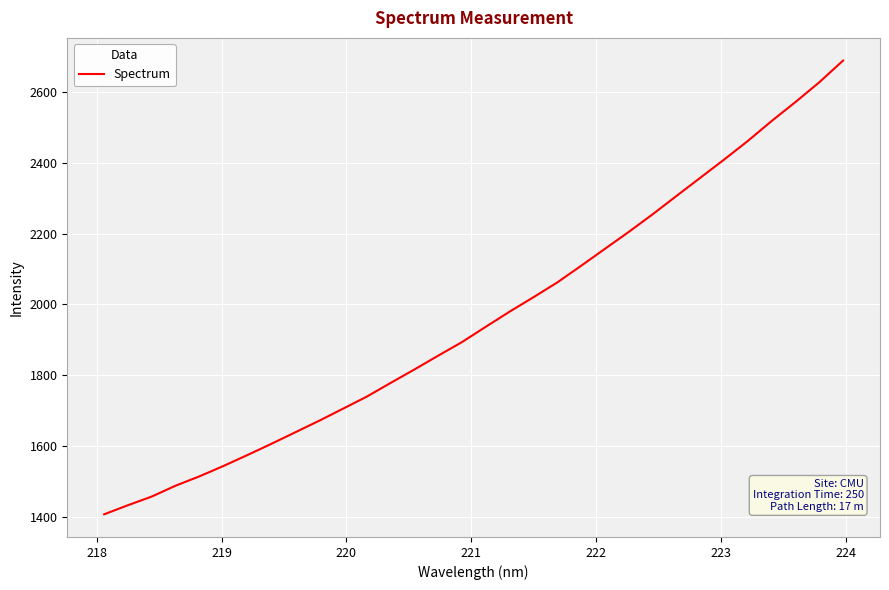

What is the minimum value shown in the chart?

1408.0